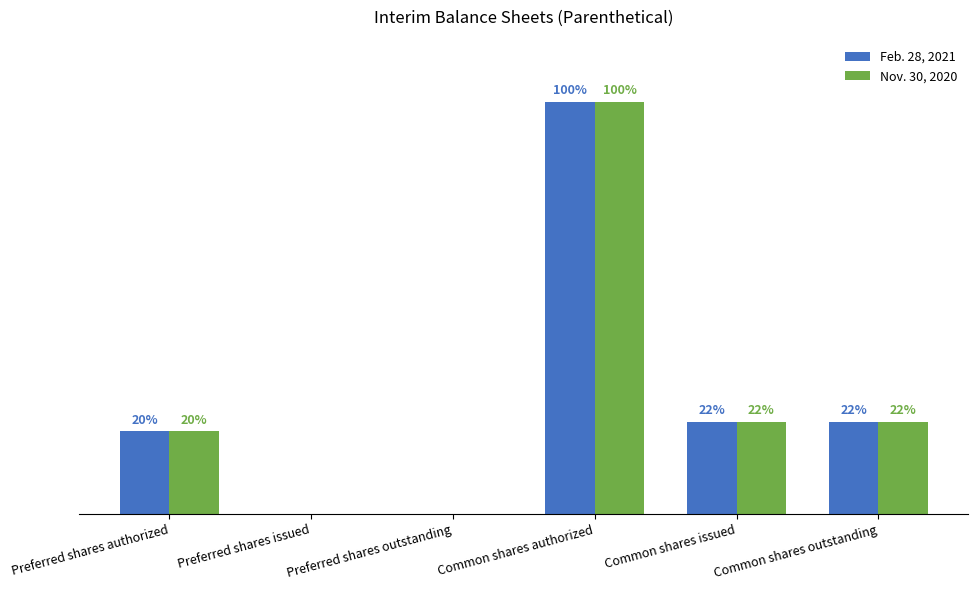

What are all the series names shown in the legend?

Feb. 28, 2021, Nov. 30, 2020